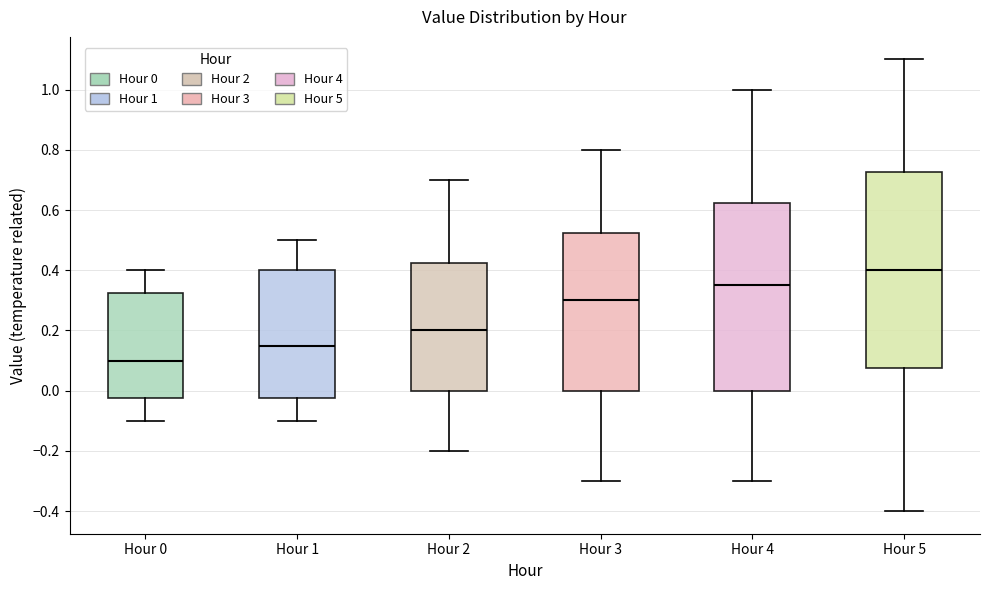

Which box's median line is the highest?

Hour 5